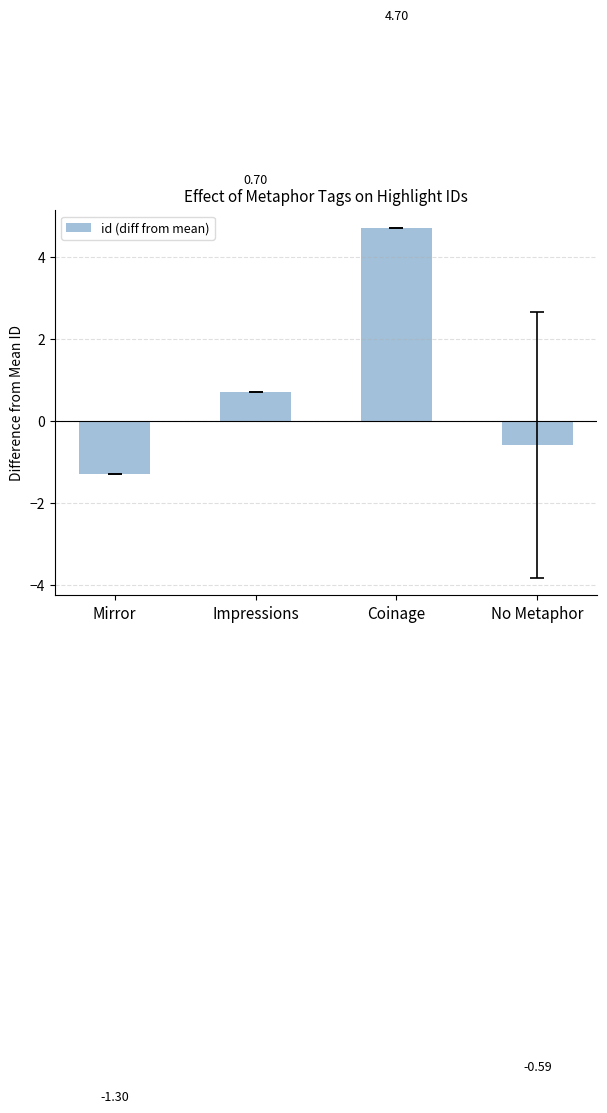

How many positive values are there?

2